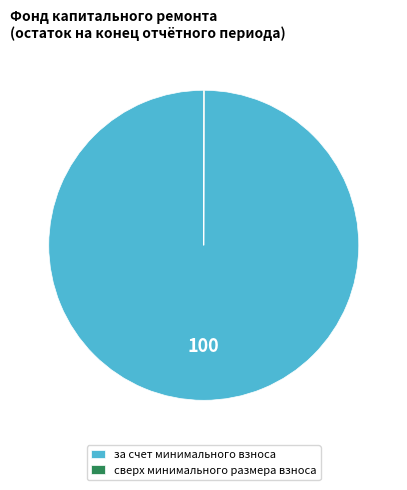

Which slice is the largest?

за счет минимального взноса